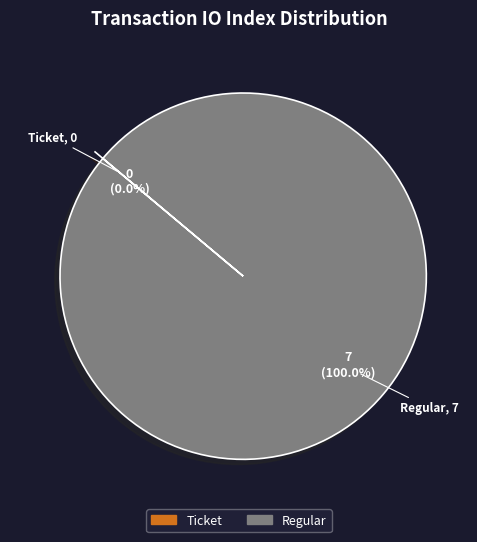

Is Ticket the majority of the pie?

No